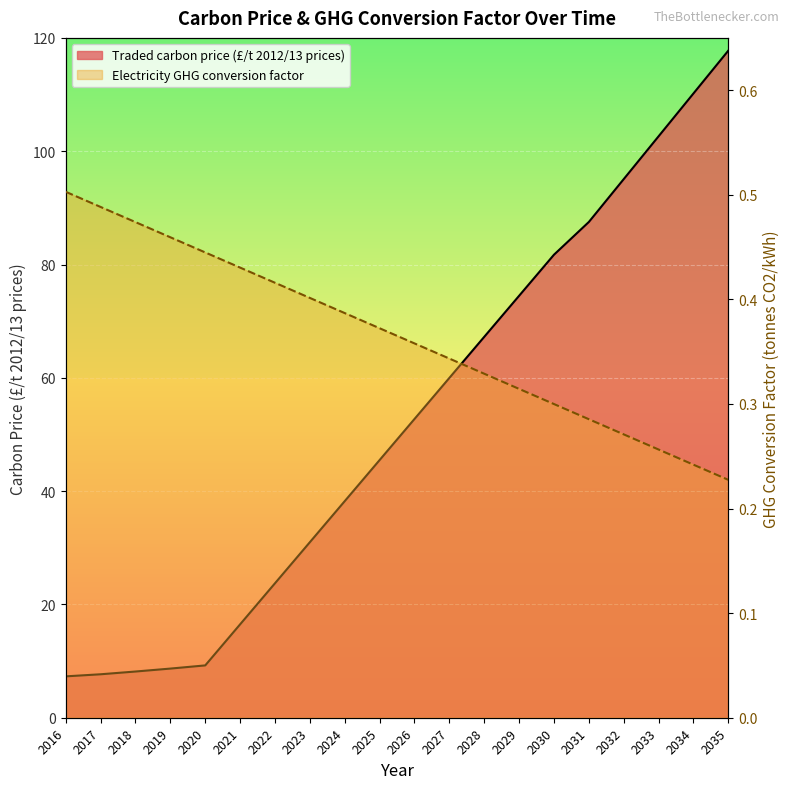

Rank the series by their average value, from highest to lowest.

Traded carbon price (£/t 2012/13 prices), Electricity GHG conversion factor